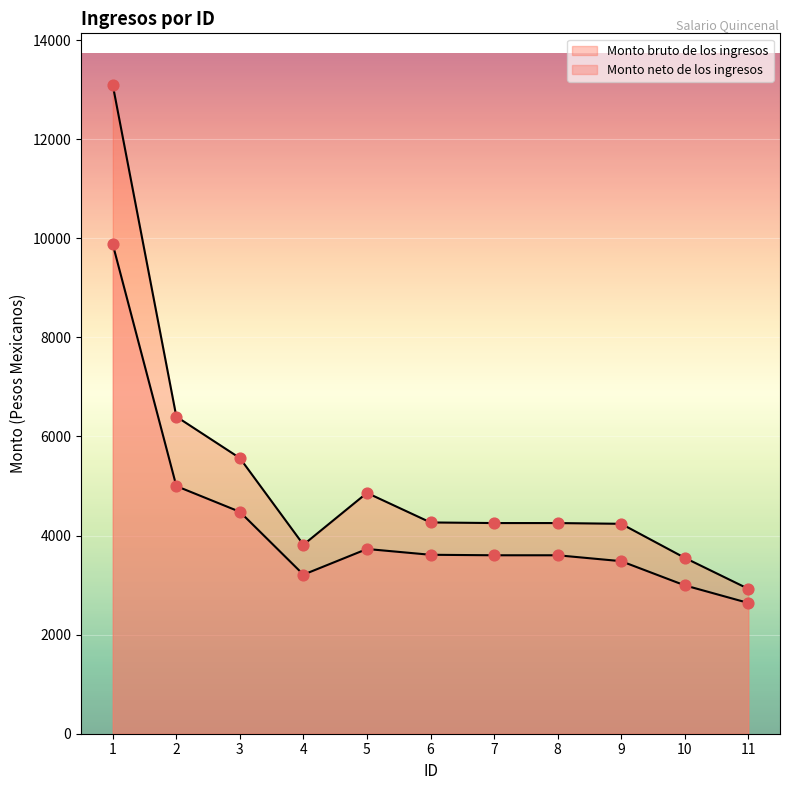

What is the total value across all series at 5?

8588.4